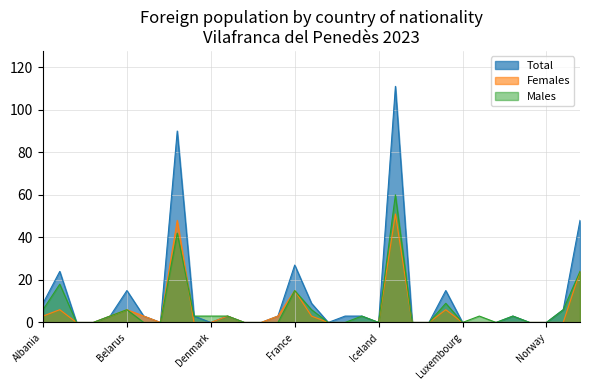

What is the sum of all Males values?

213